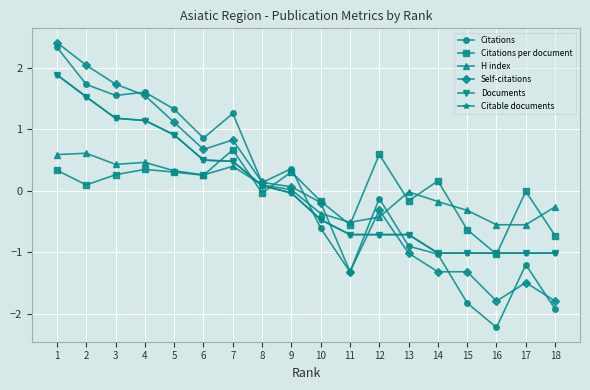

How many values in Documents are below zero?

10